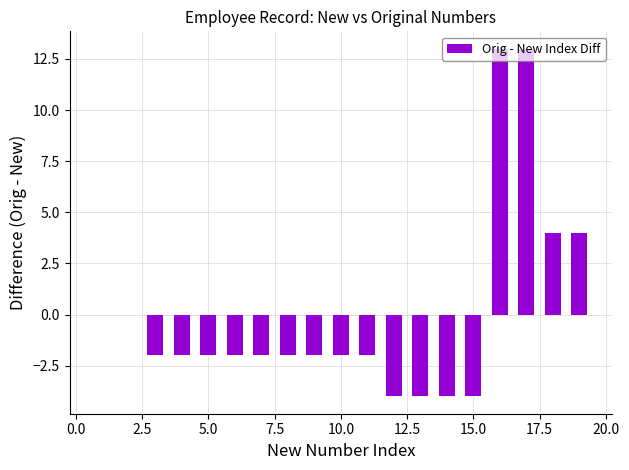

What is the maximum value shown in the chart?

13